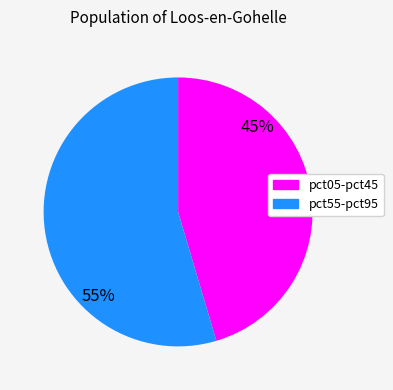

To the nearest percent, what is the average slice percentage?

50%